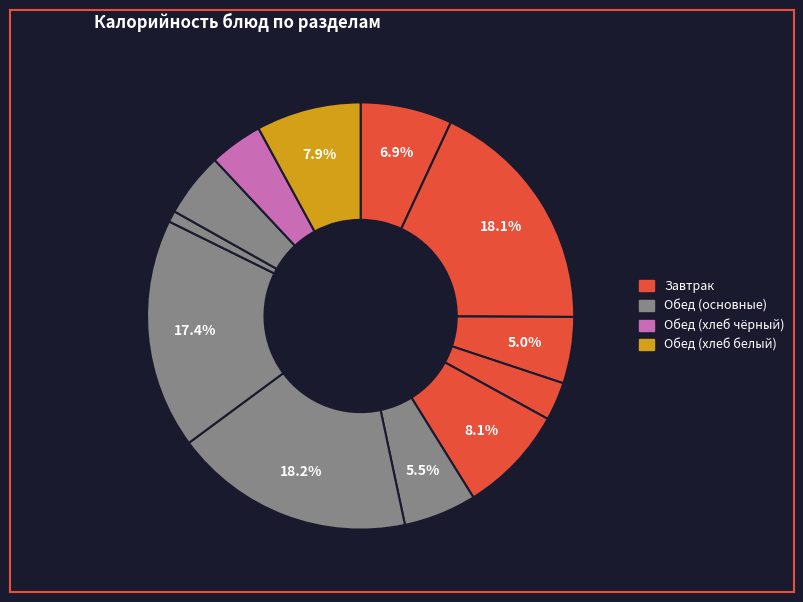

Count the number of slices in the pie.

12